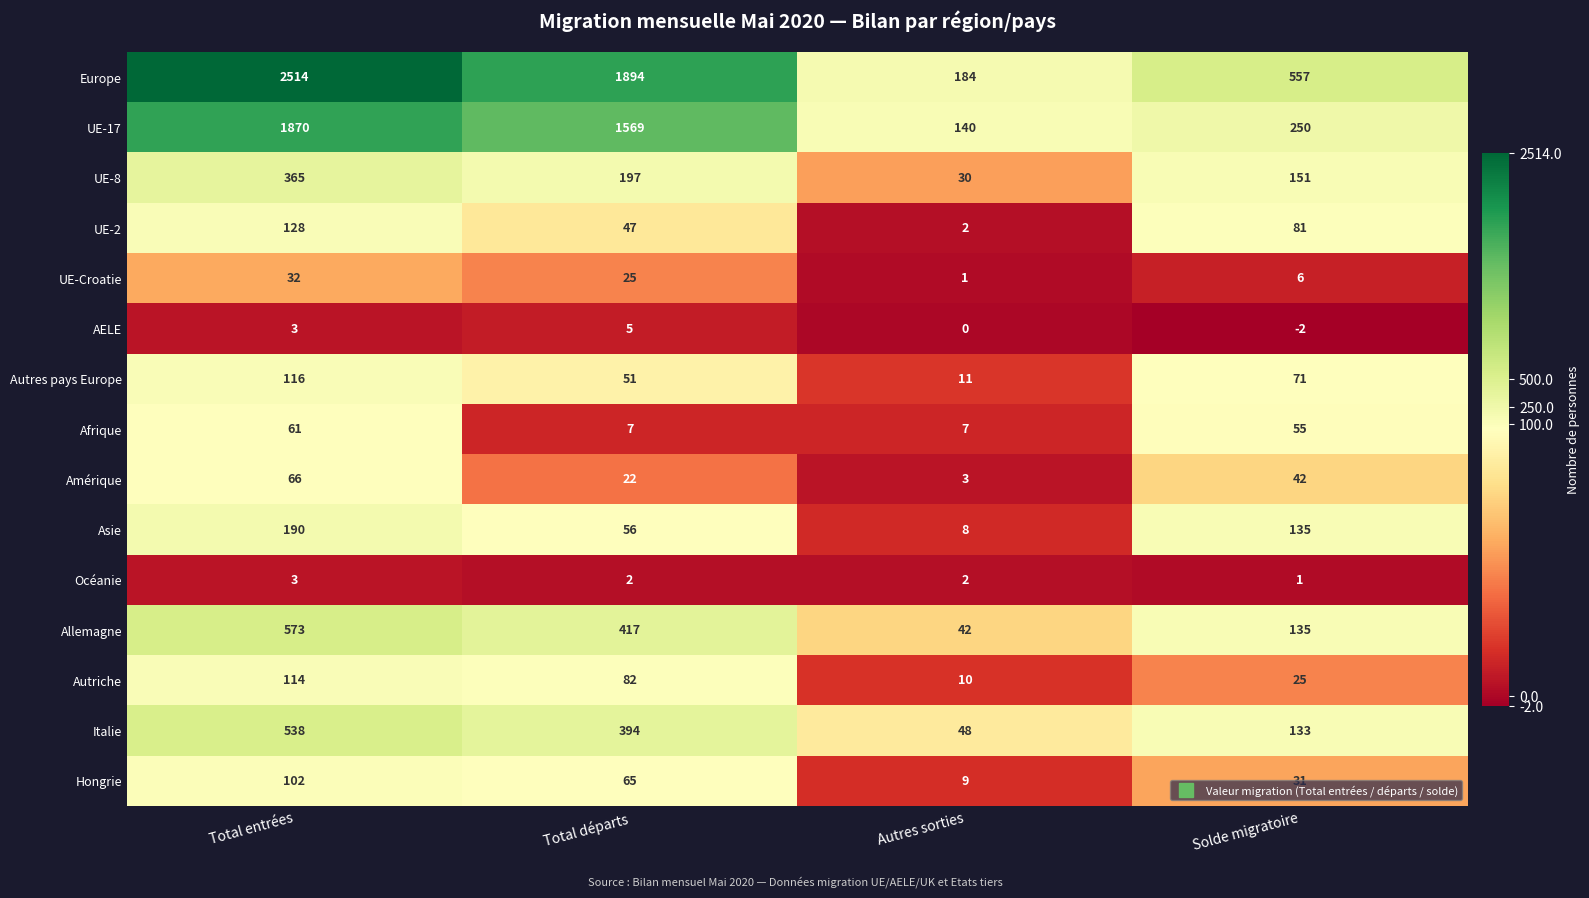

At how many categories does at least one series exceed 1052?

2